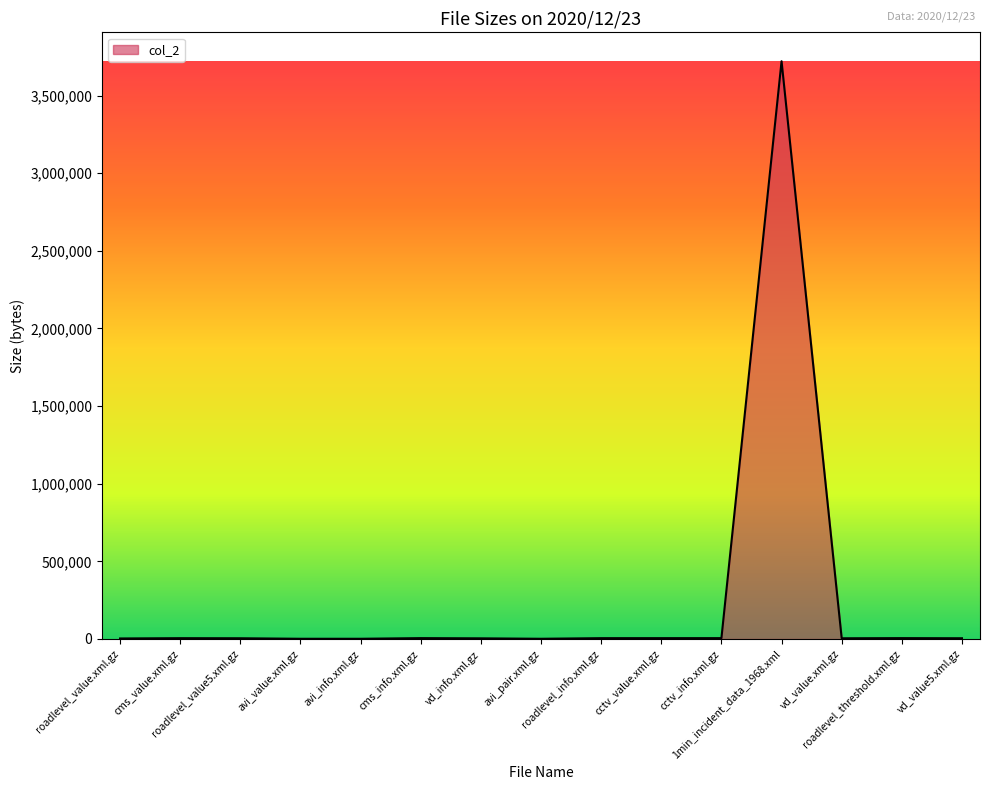

Approximately how many times larger is the value at roadlevel_info.xml.gz compared to vd_info.xml.gz?

1.3